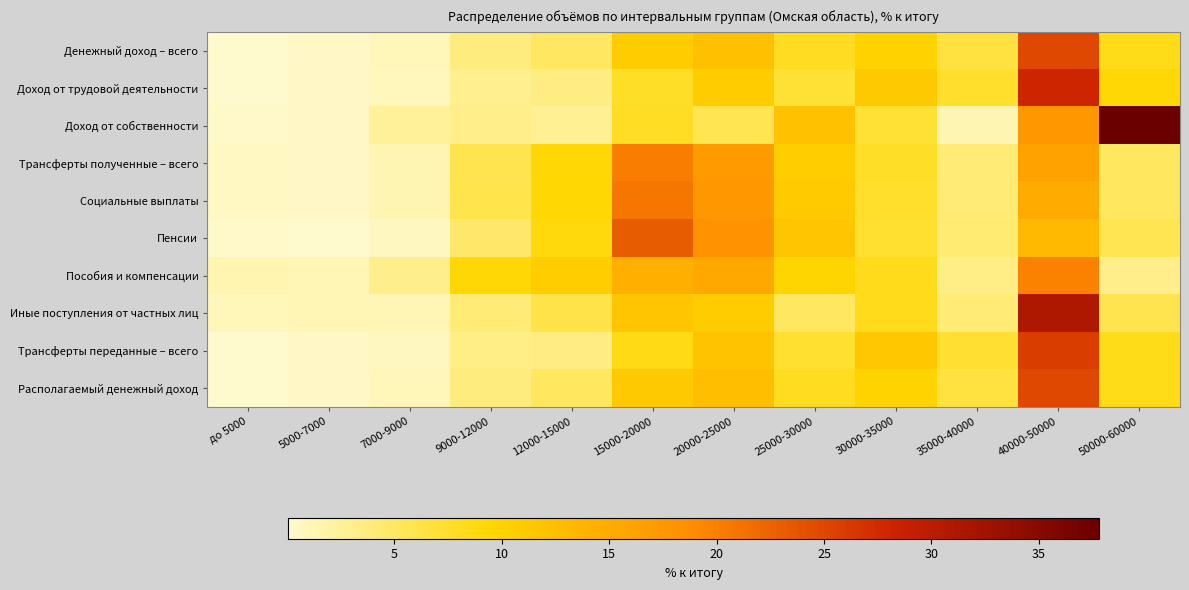

Which series has the largest range (max minus min)?

Доход от собственности